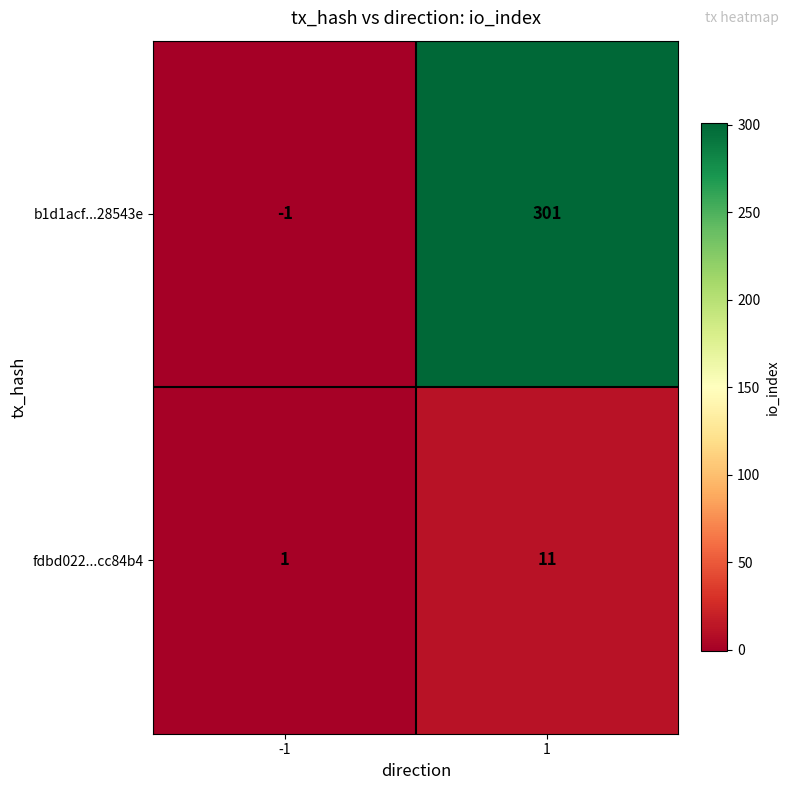

What is the greatest value displayed?

301